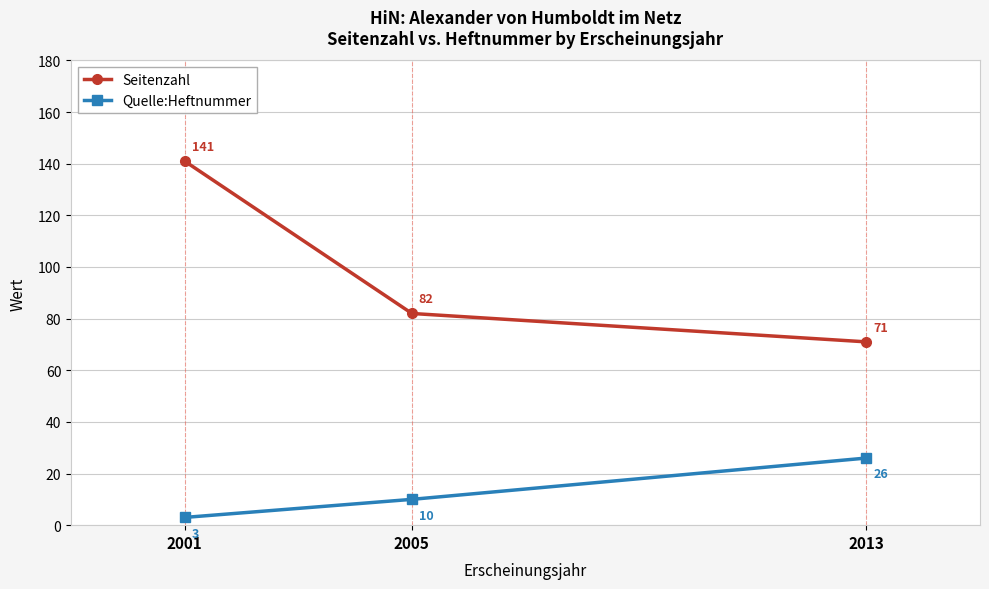

What are all the series names shown in the legend?

Seitenzahl, Quelle:Heftnummer